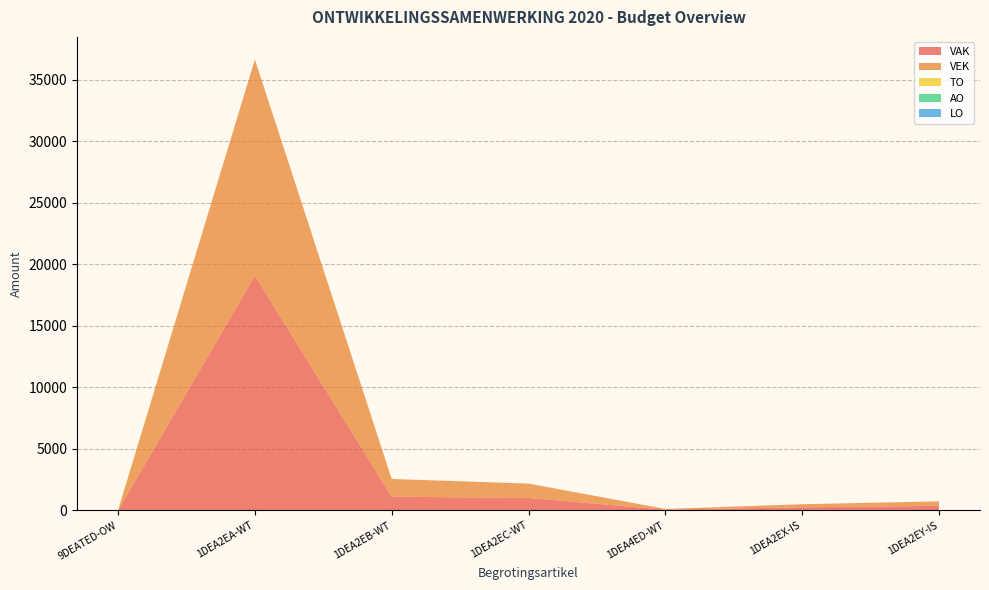

Reading right to left, what are all the values shown in this chart?

VAK: 1DEA2EY-IS=364	1DEA2EX-IS=247	1DEA4ED-WT=55	1DEA2EC-WT=1001	1DEA2EB-WT=1112	1DEA2EA-WT=19075	9DEATED-OW=0
VEK: 1DEA2EY-IS=364	1DEA2EX-IS=247	1DEA4ED-WT=55	1DEA2EC-WT=1173	1DEA2EB-WT=1436	1DEA2EA-WT=17580	9DEATED-OW=0
TO: 1DEA2EY-IS=0	1DEA2EX-IS=0	1DEA4ED-WT=0	1DEA2EC-WT=0	1DEA2EB-WT=0	1DEA2EA-WT=0	9DEATED-OW=55
AO: 1DEA2EY-IS=0	1DEA2EX-IS=0	1DEA4ED-WT=0	1DEA2EC-WT=0	1DEA2EB-WT=0	1DEA2EA-WT=0	9DEATED-OW=0
LO: 1DEA2EY-IS=0	1DEA2EX-IS=0	1DEA4ED-WT=0	1DEA2EC-WT=0	1DEA2EB-WT=0	1DEA2EA-WT=0	9DEATED-OW=0